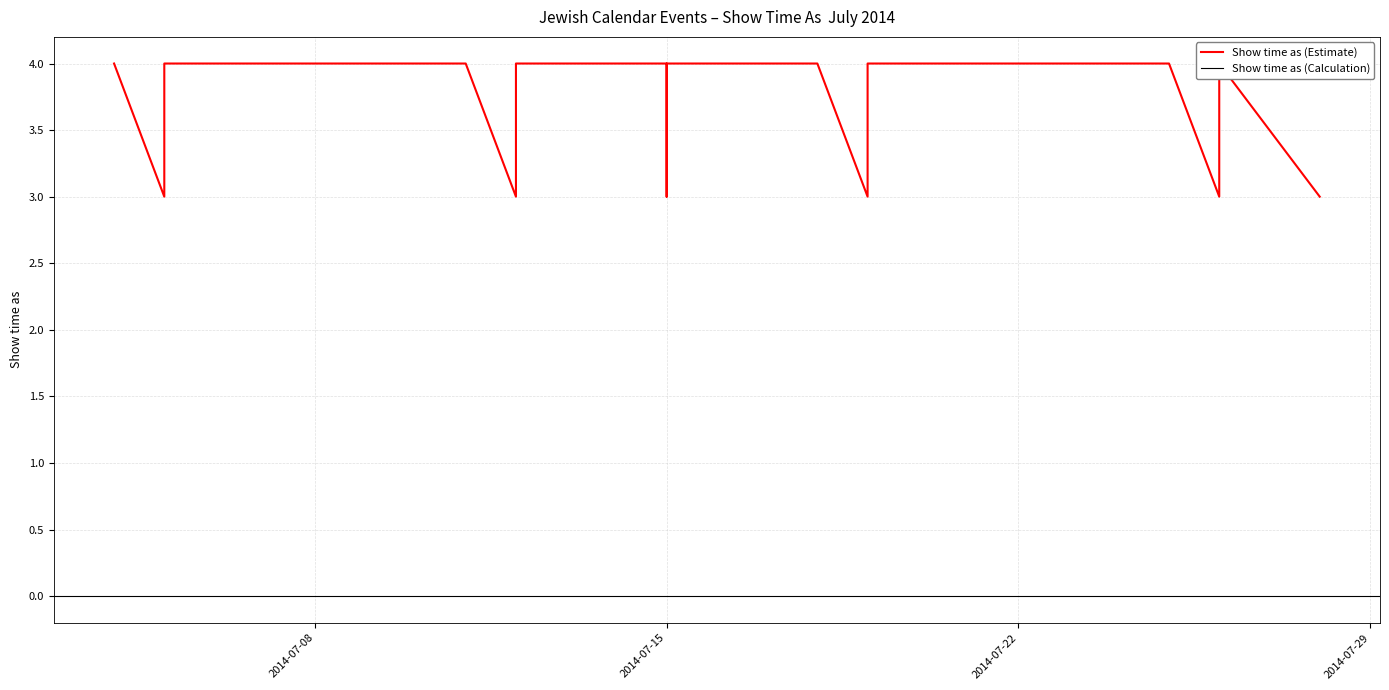

Which has a higher value, 7/4/2014 or 7/5/2014?

7/4/2014